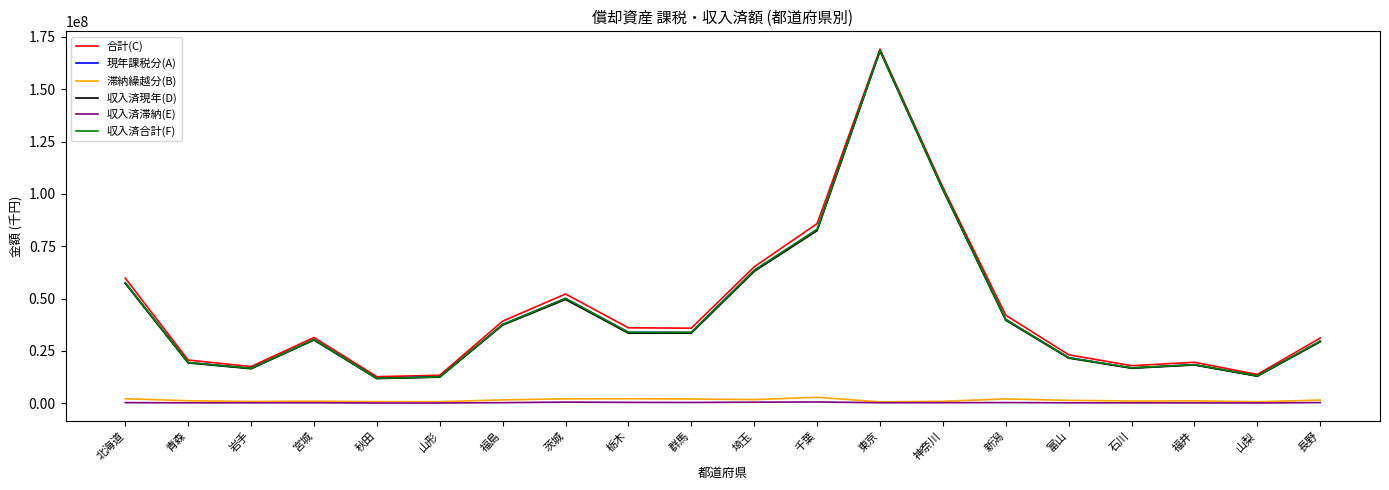

Which label corresponds to the largest value in the chart?

東京